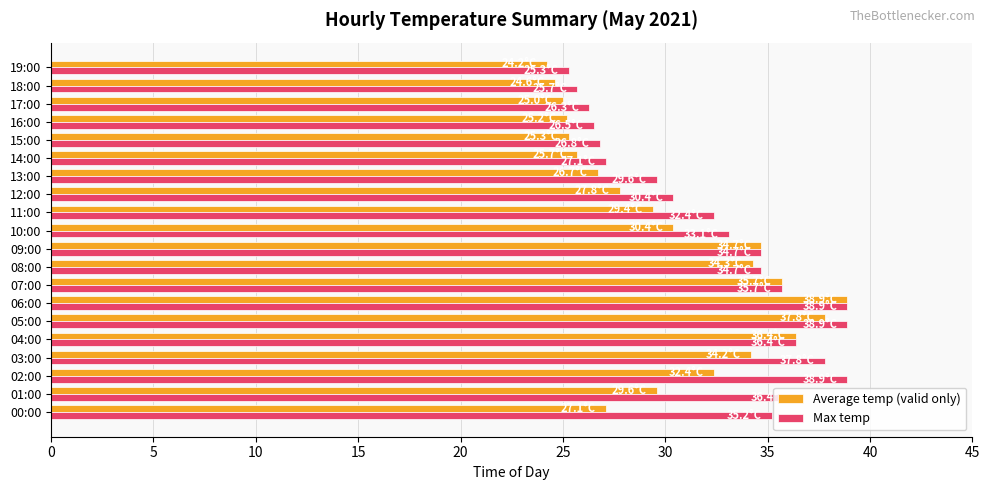

Which series changed the most between 03:00 and 06:00?

Average temp (valid only)